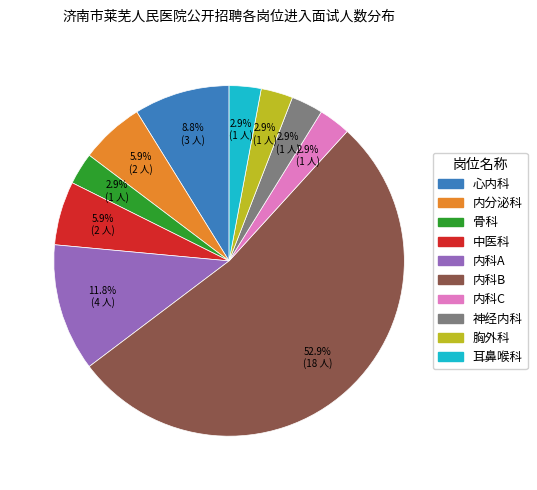

What is the ratio of the value at 内科C to the value at 胸外科?

1.0